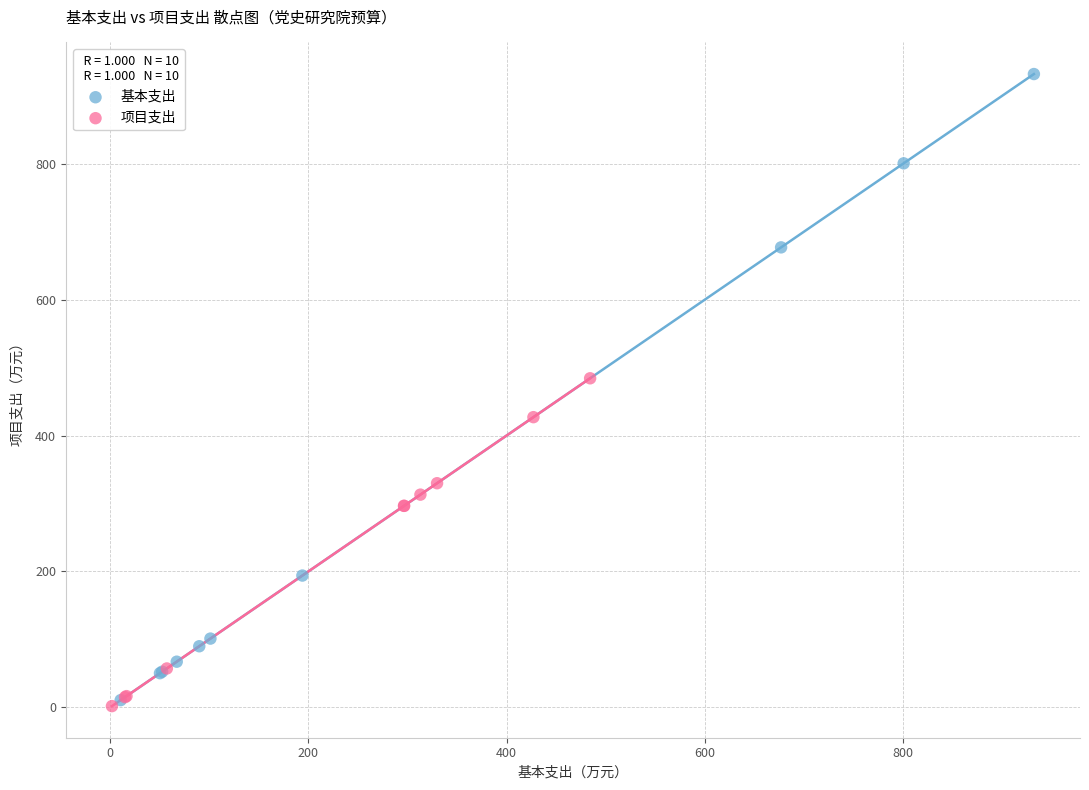

Which series has the widest spread of Y values?

基本支出